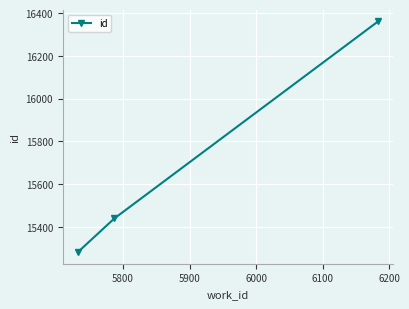

How many lines are shown in the chart?

1